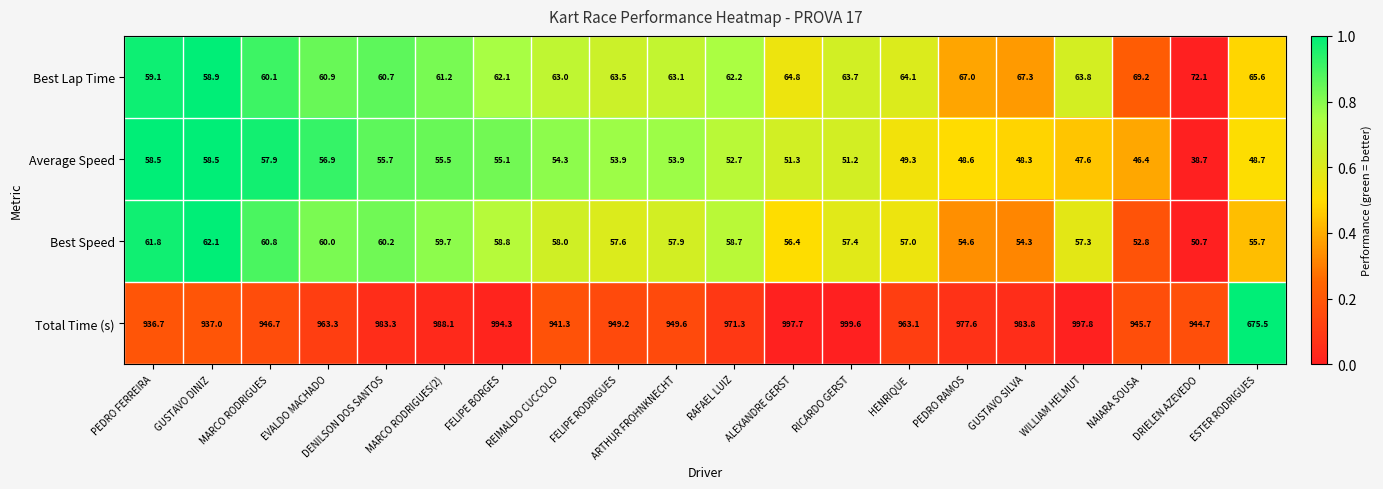

Read the Best Speed value at PEDRO RAMOS.

54.6